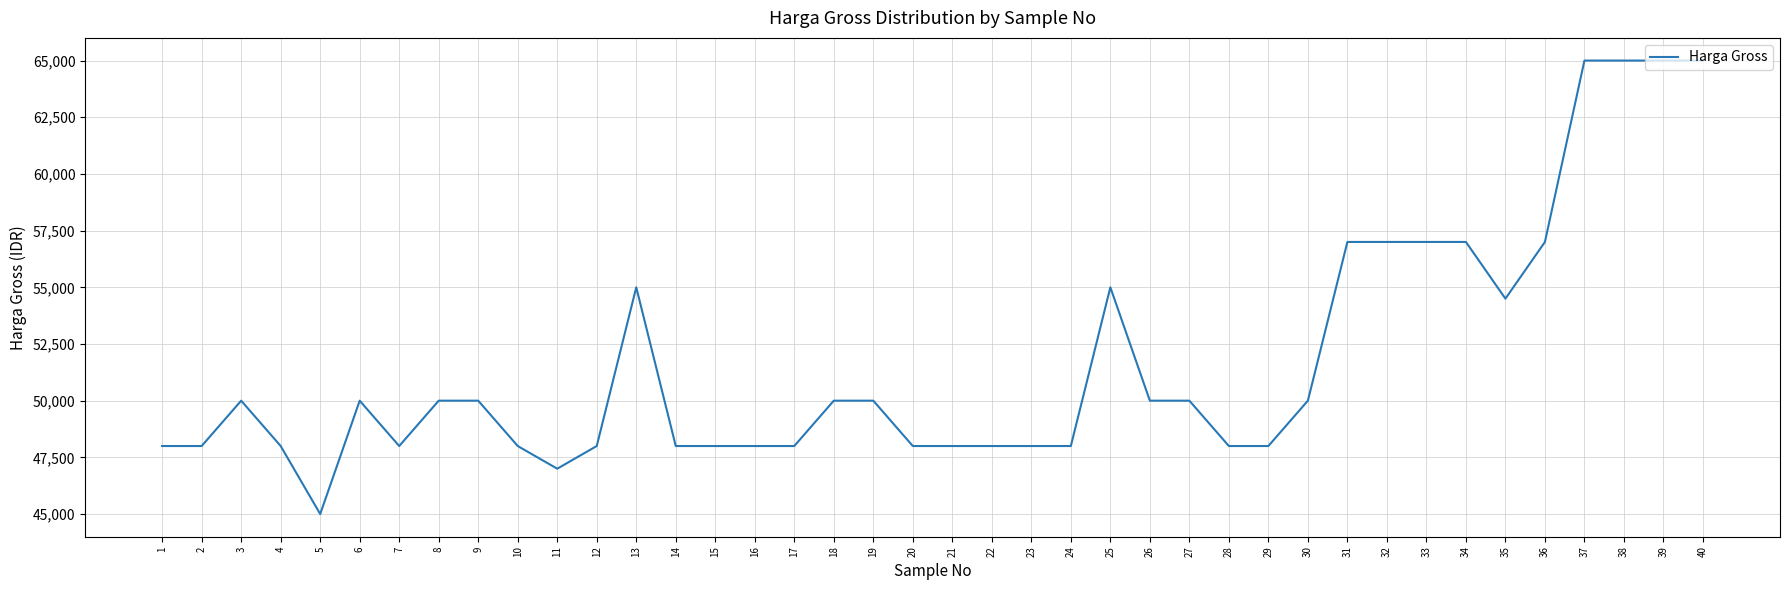

What is the maximum value shown in the chart?

65000